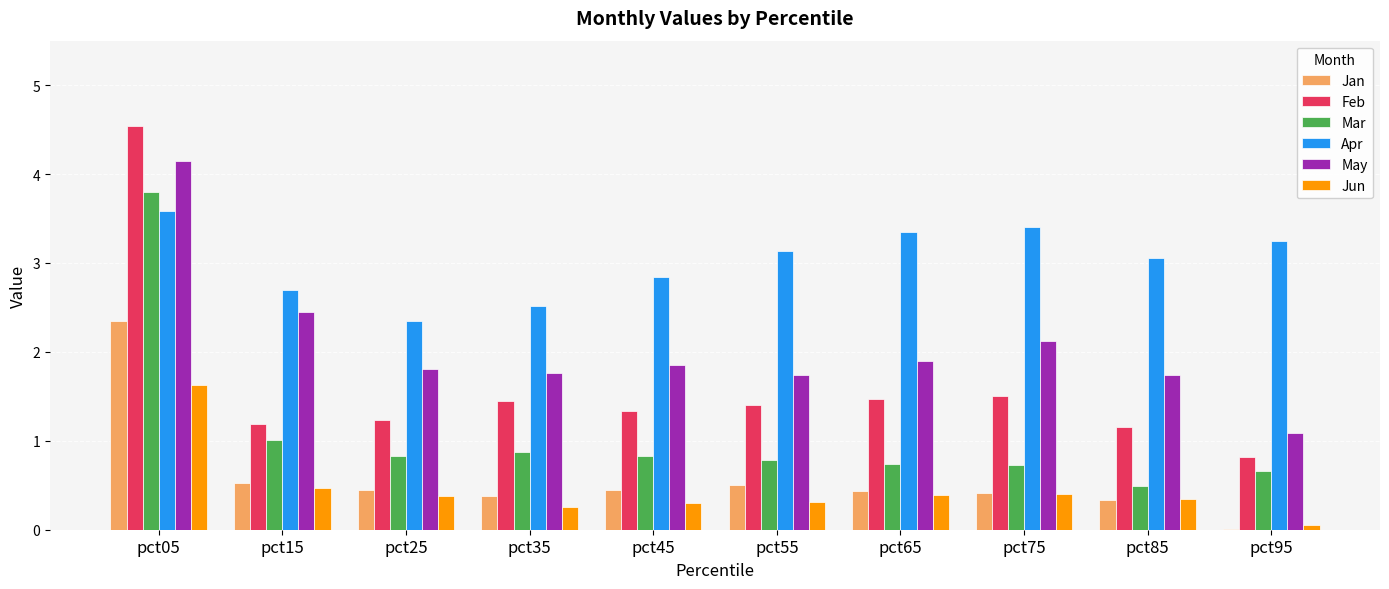

What are all the series names shown in the legend?

Jan, Feb, Mar, Apr, May, Jun